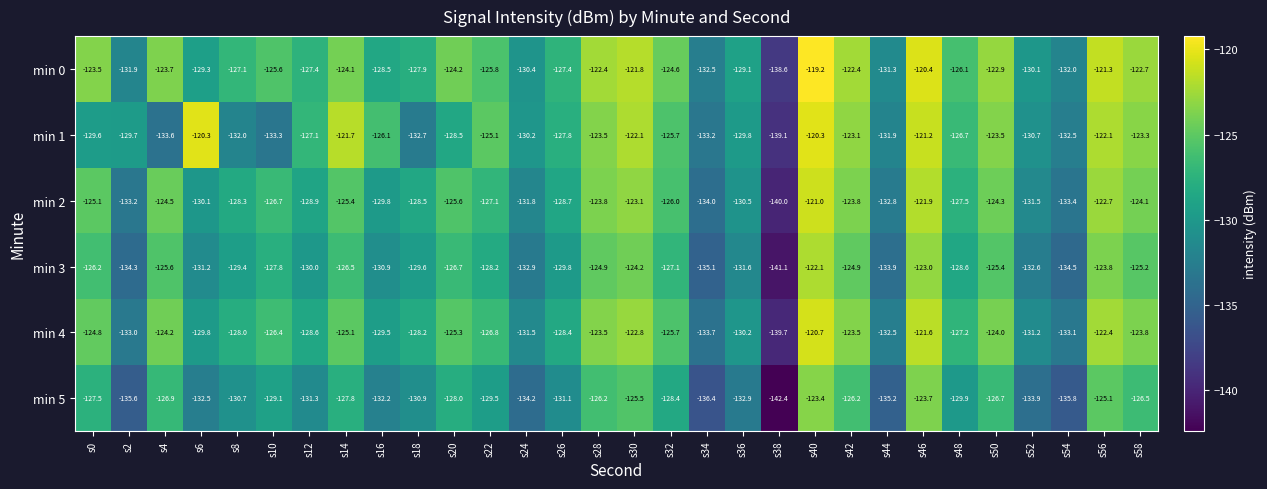

How many data points in min 1 are less than -127?

16